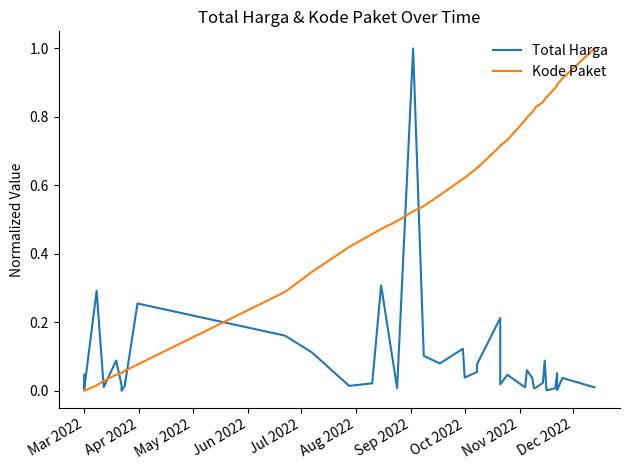

How many times do Kode Paket and Total Harga cross each other?

7